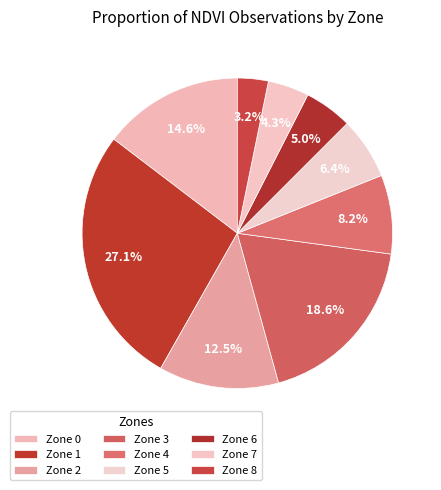

Count the number of slices in the pie.

9